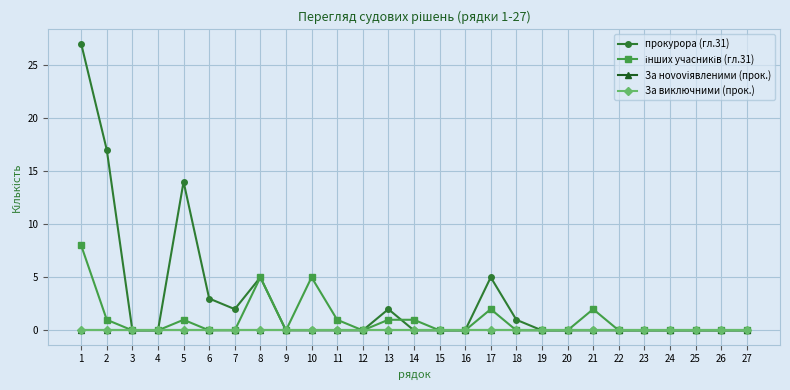

True or false: За виключними (прок.) and За нovoviявленими (прок.) intersect in this chart.

False